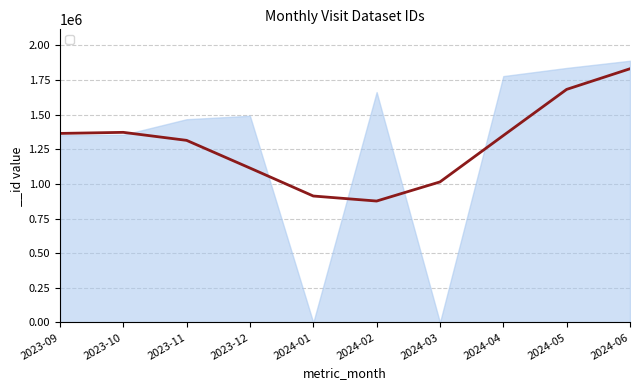

How many lines are shown in the chart?

1